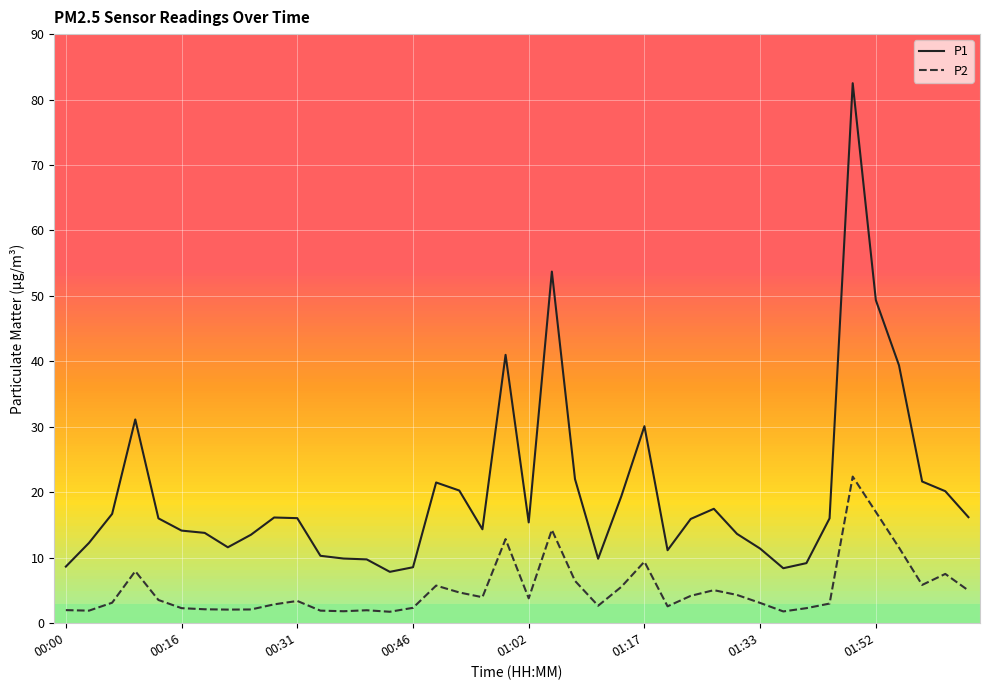

Rank the series by their average value, from highest to lowest.

P1, P2